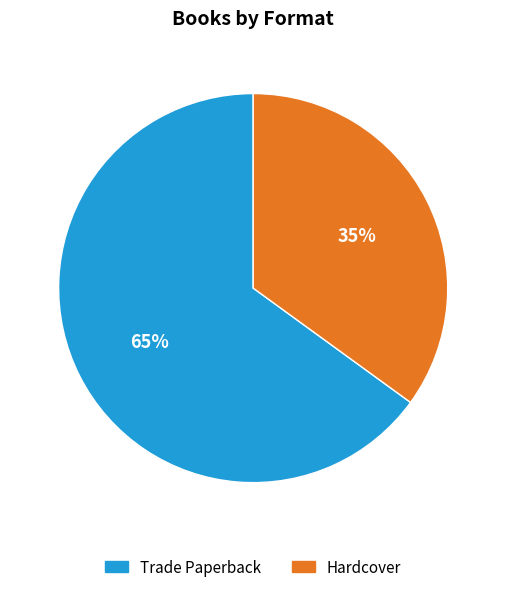

To the nearest percent, what is the difference between the Trade Paperback and Hardcover slice percentages?

30%